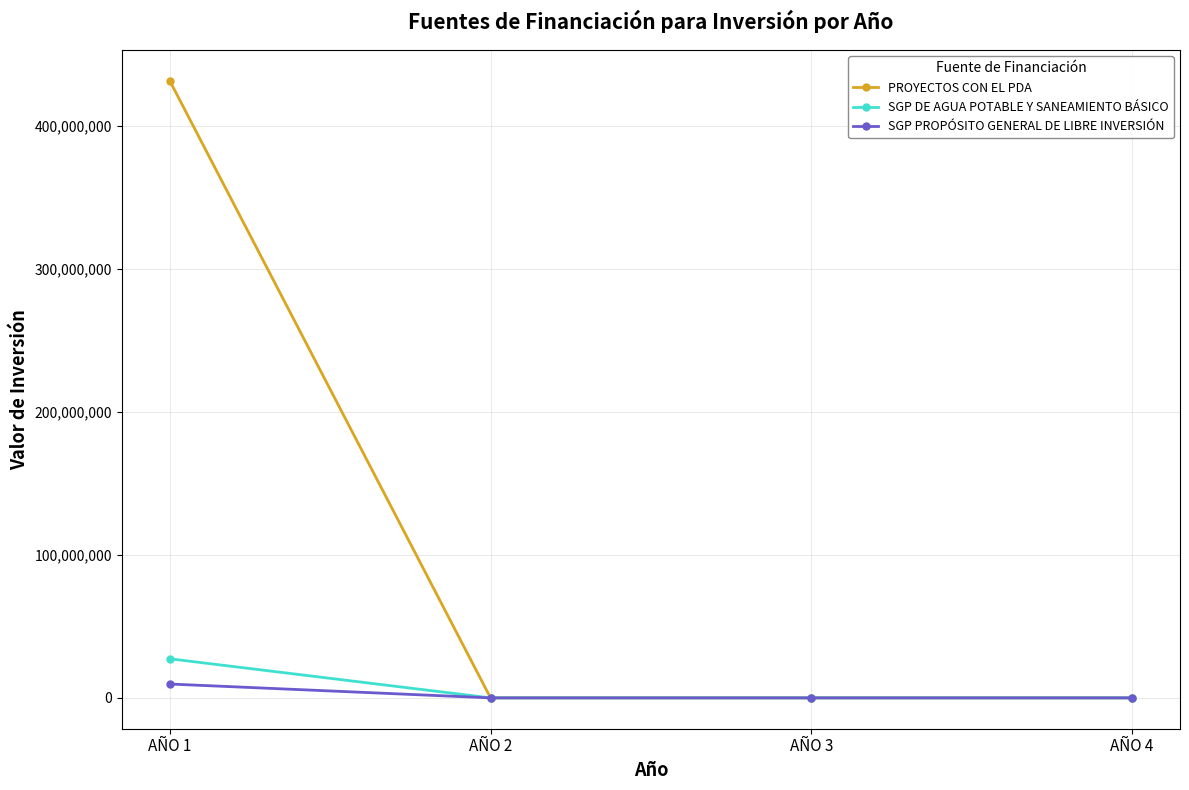

Which series has the widest spread of values?

PROYECTOS CON EL PDA